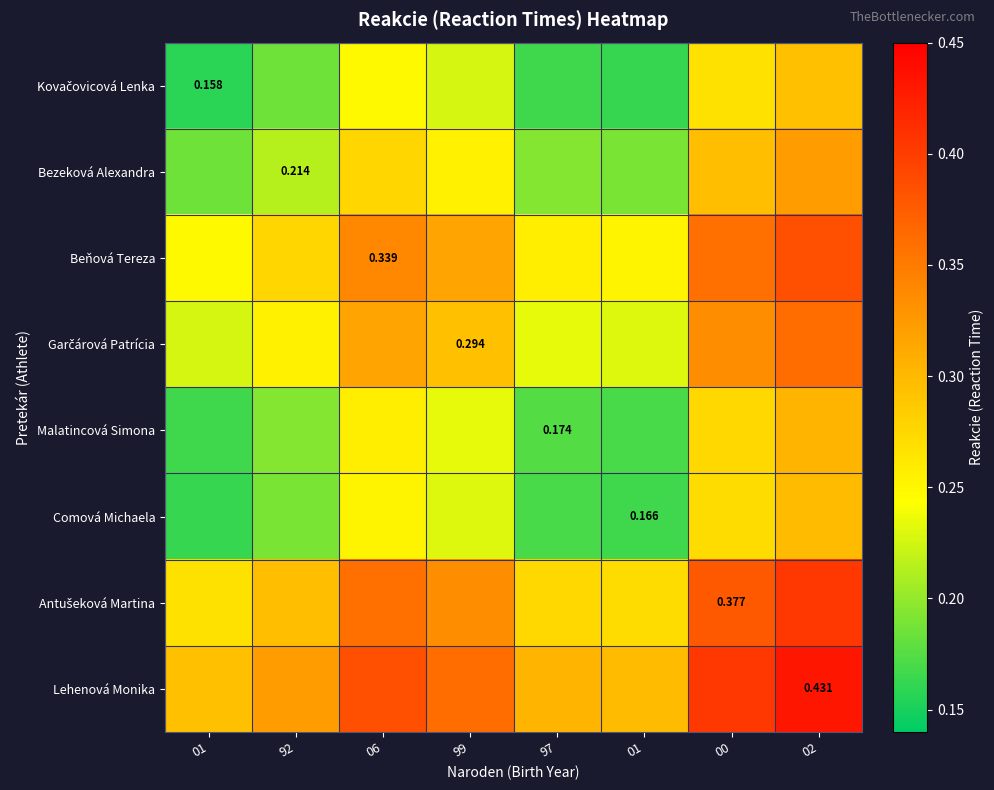

Which category has the lowest value in the Beňová Tereza series?

01